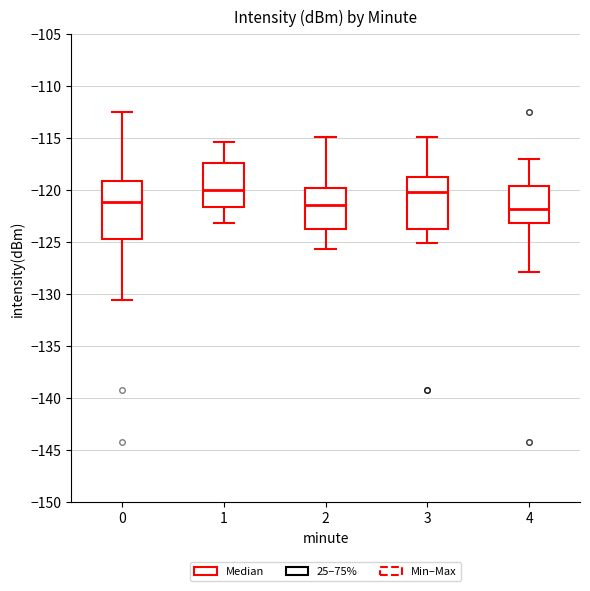

Where is the lower edge of the box at x = 0 on the y-axis? The values are not printed on the chart, so give them approximately, as read against the axis.

-124.5